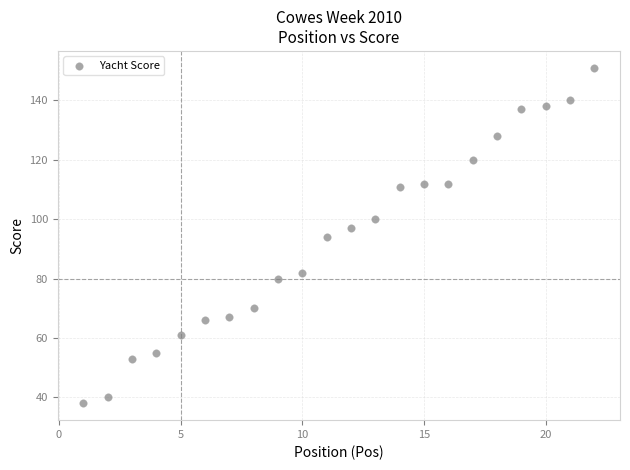

What is the range of X values (max minus min)?

21